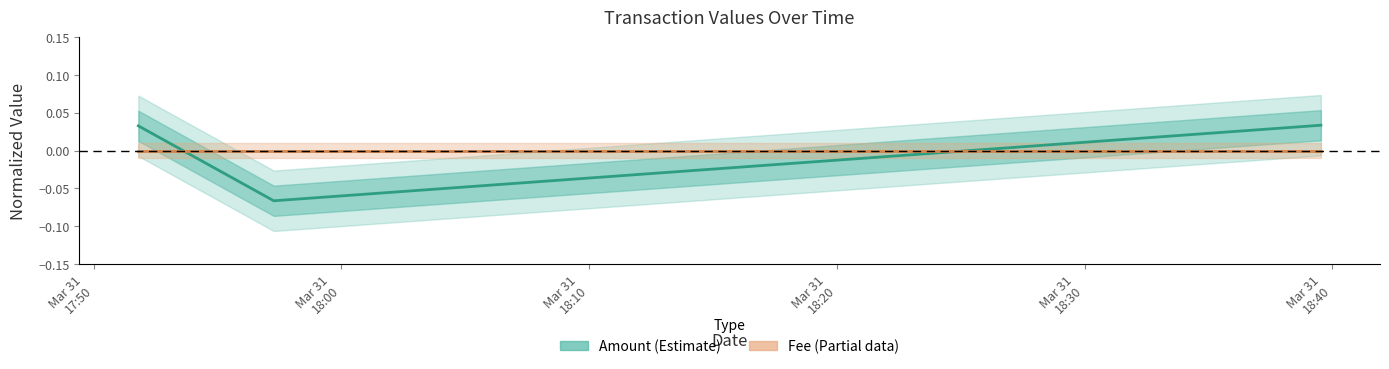

Which series changed the most between Mar 31
18:00 and Mar 31
18:10?

Amount (Estimate)